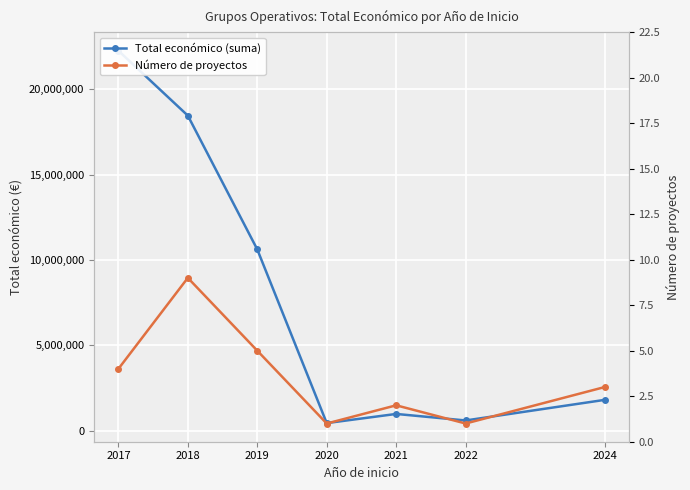

At which label does Total económico (suma) reach its minimum?

2020